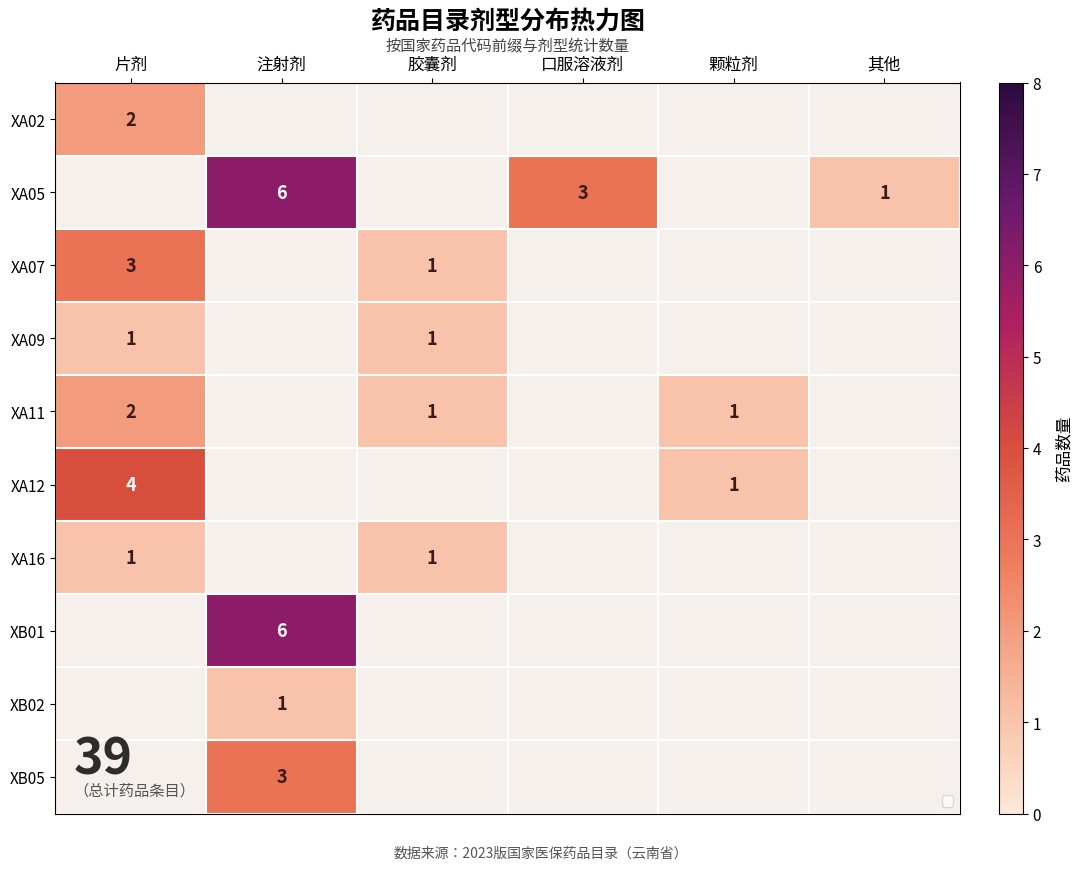

Which series changed the most between 口服溶液剂 and 其他?

XA05